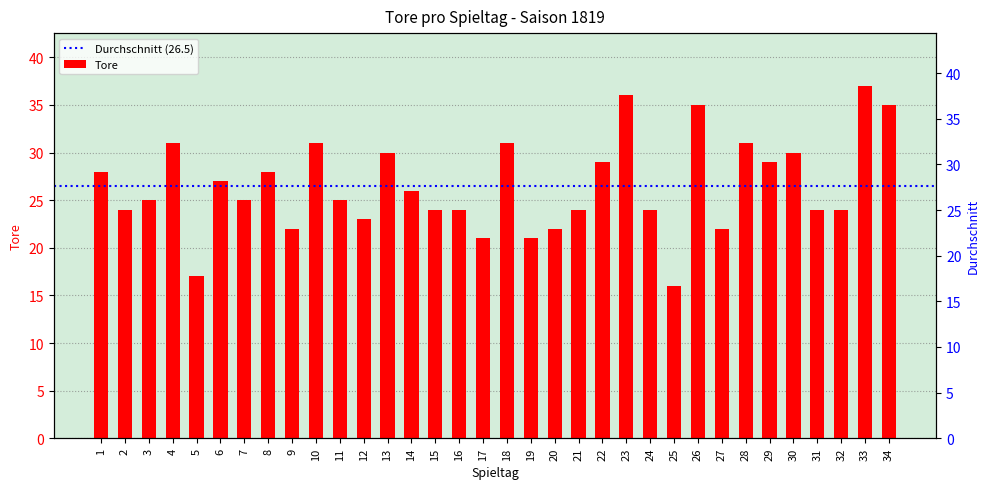

What is the value of the 32nd bar from the left?

24